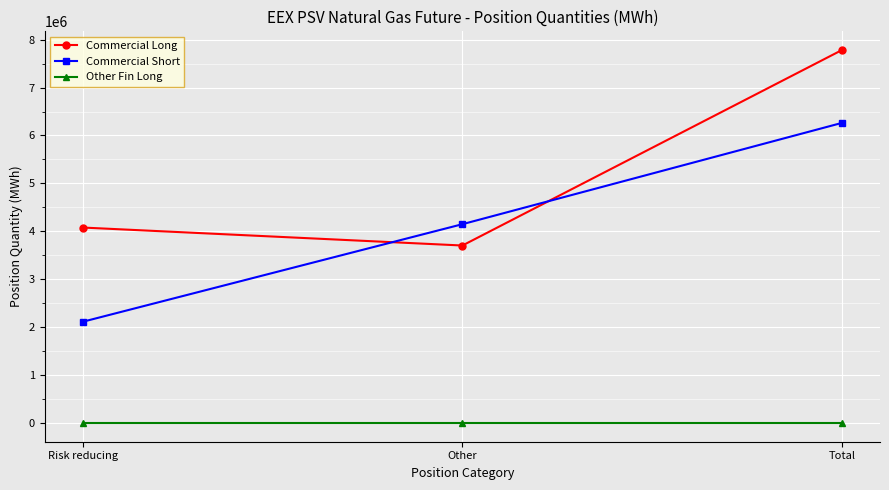

What is the difference between the highest and lowest values at Total?

7783680